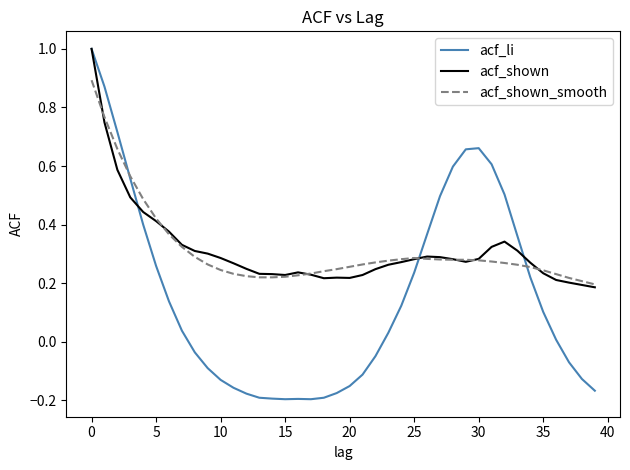

What is the sum of all acf_shown_smooth values?

12.5